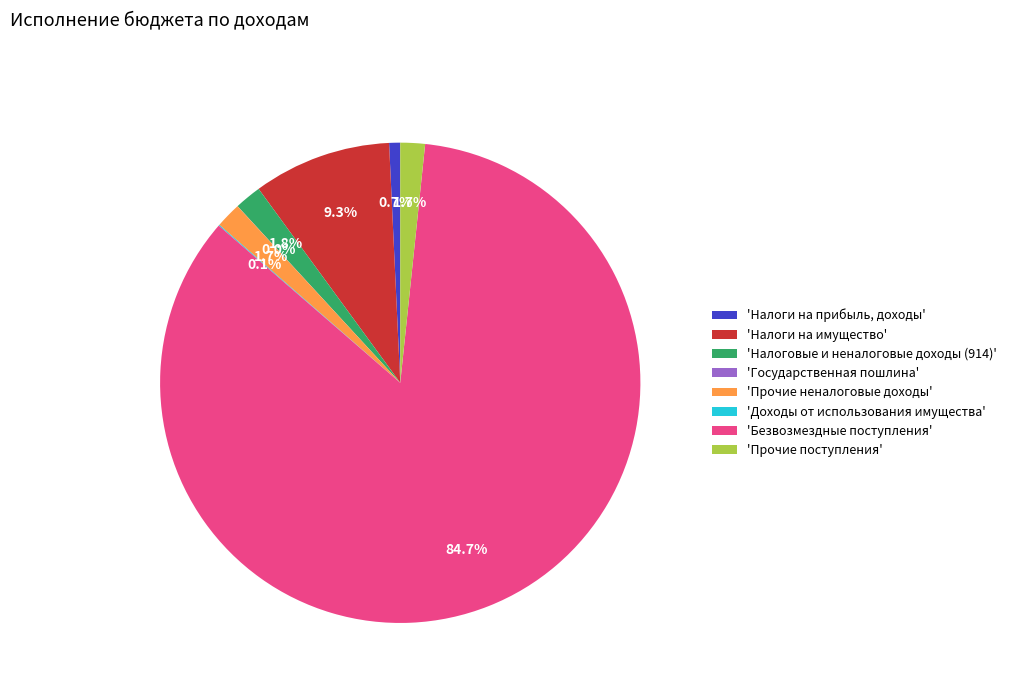

Is the sum of 'Прочие поступления' and 'Налоги на прибыль, доходы' greater than half?

No